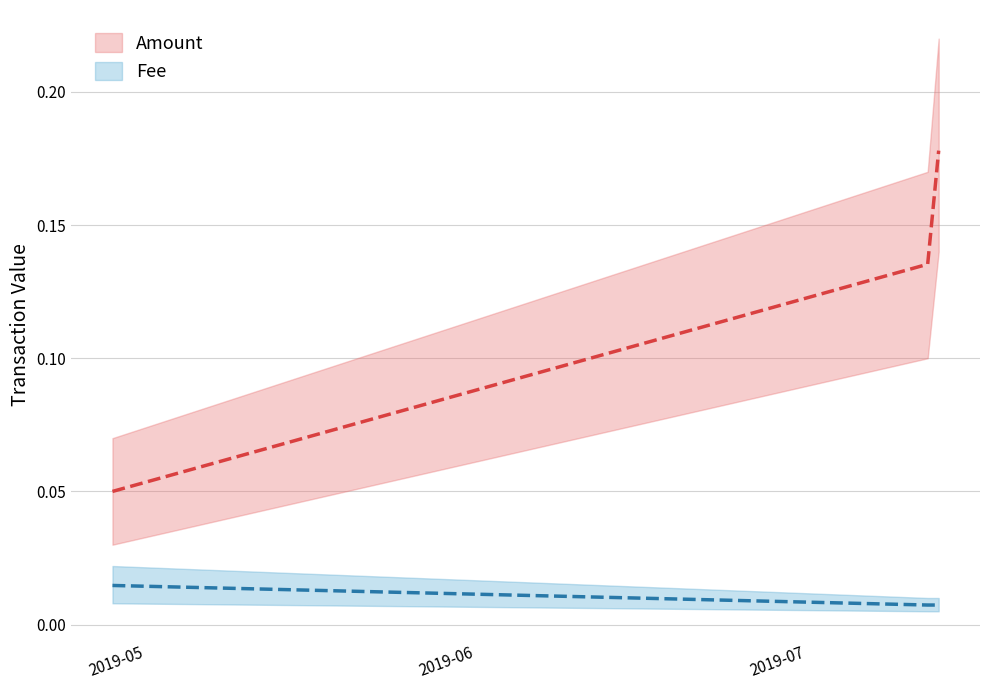

Is the value of Fee at 2019-05-16 greater than the value of Amount at 2019-07-29?

No